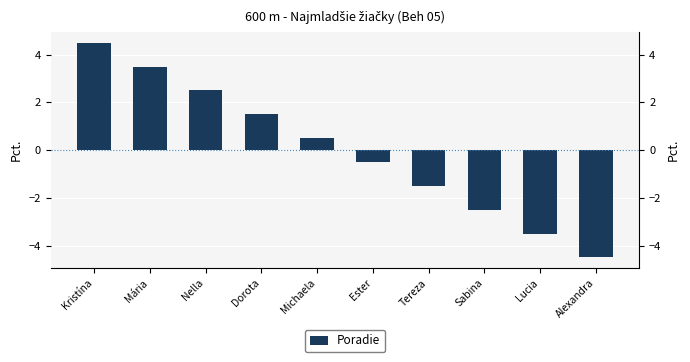

What is the maximum value shown in the chart?

4.5